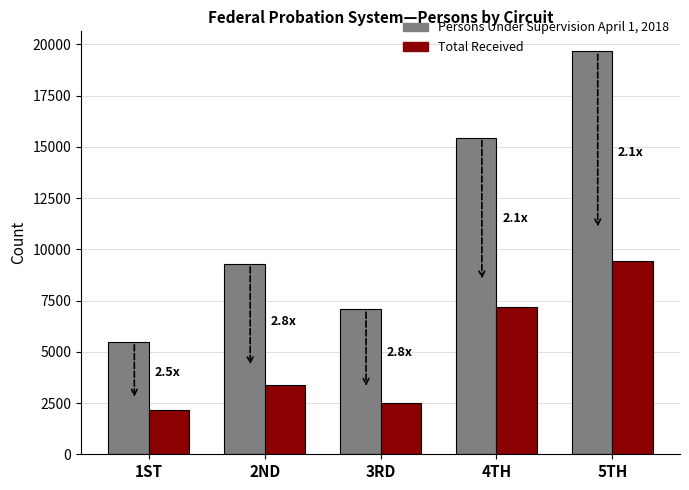

List the series in order of their overall mean, lowest first.

Total Received, Persons Under Supervision April 1, 2018